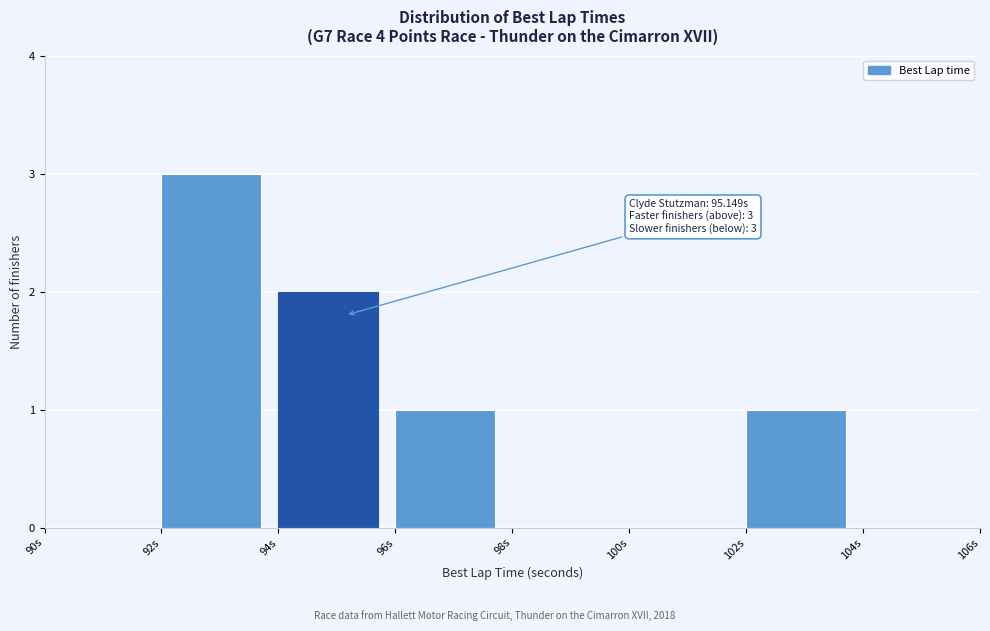

Which range on the x-axis has the tallest bar?

92 to 94